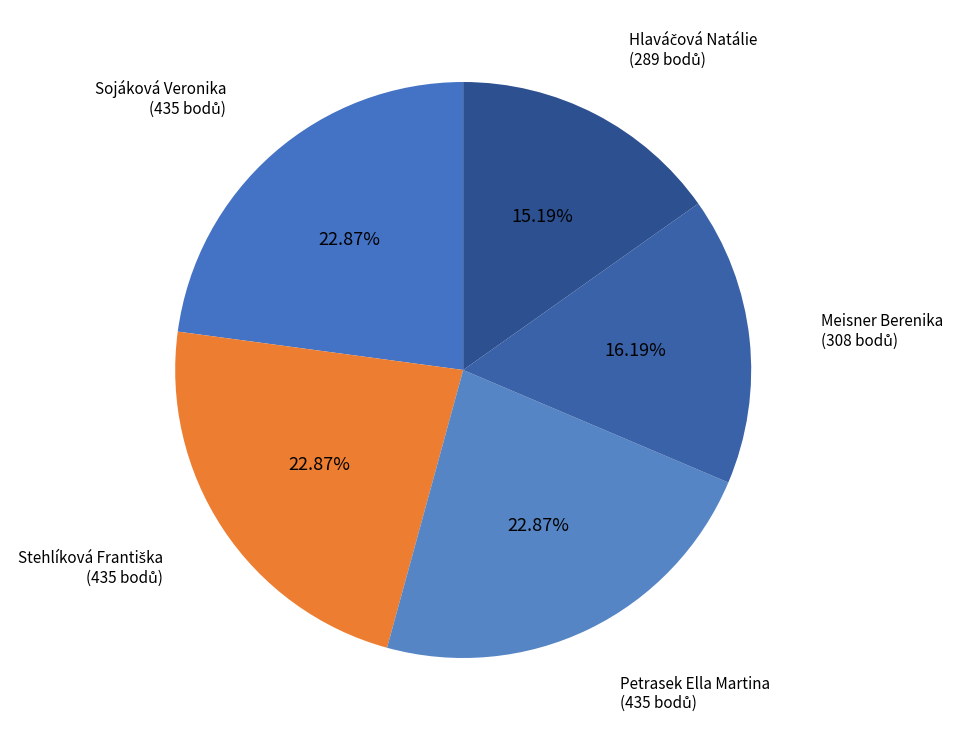

To the nearest percent, what is the average slice percentage?

20%